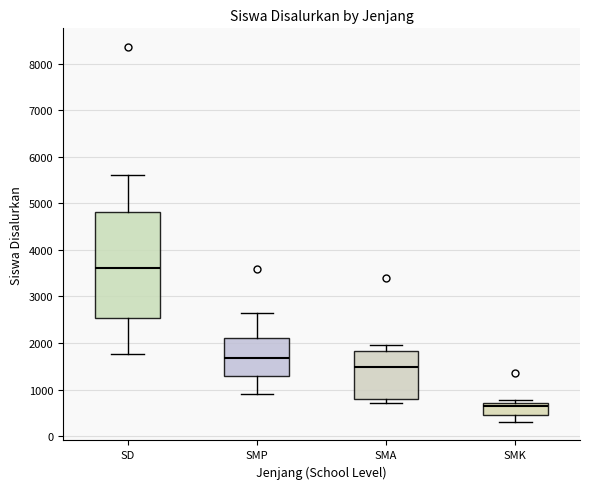

Reading left to right, transcribe this box plot: for each box, give where its median line is, the range the box spans, and where its two whiskers end, as read against the y-axis. The values are not printed on the chart, so give them approximately, as read against the axis.

SD: median 3600, box 2500 to 4800, whiskers 1800 to 5600
SMP: median 1700, box 1300 to 2100, whiskers 900 to 2600
SMA: median 1500, box 800 to 1800, whiskers 700 to 2000
SMK: median 600, box 500 to 700, whiskers 300 to 800